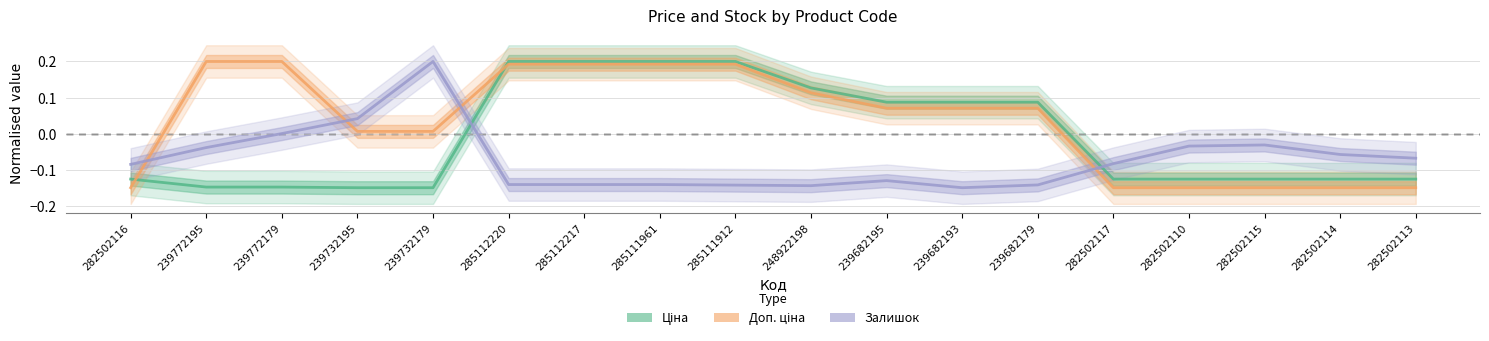

Count the number of categories in the chart.

18